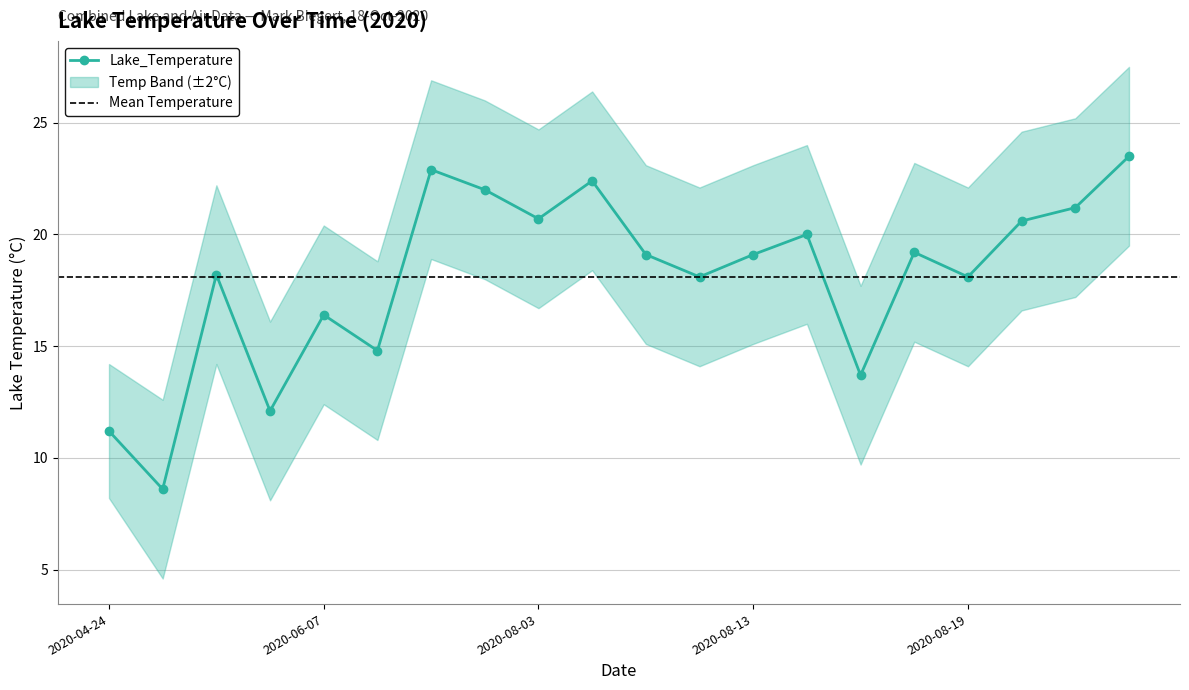

Is it true that Lake_Temp_upper equals 23.1 at 2020-08-11?

True